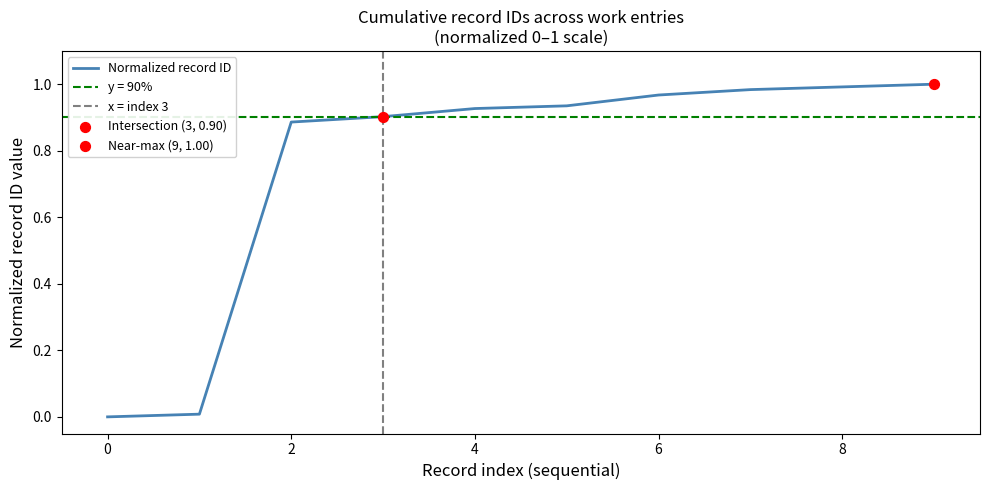

Is it true that Normalized record ID equals 1.6 at 4?

False